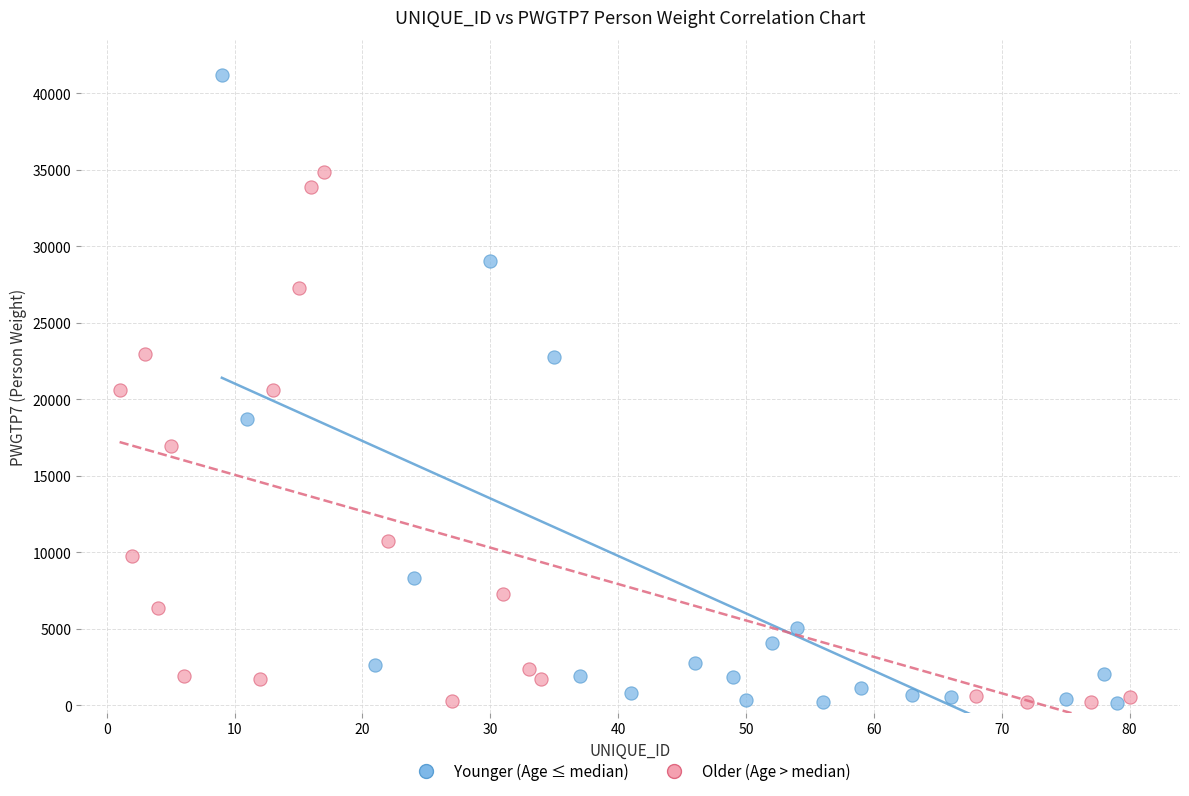

Which series contains the highest Y value?

Younger (Age ≤ median)